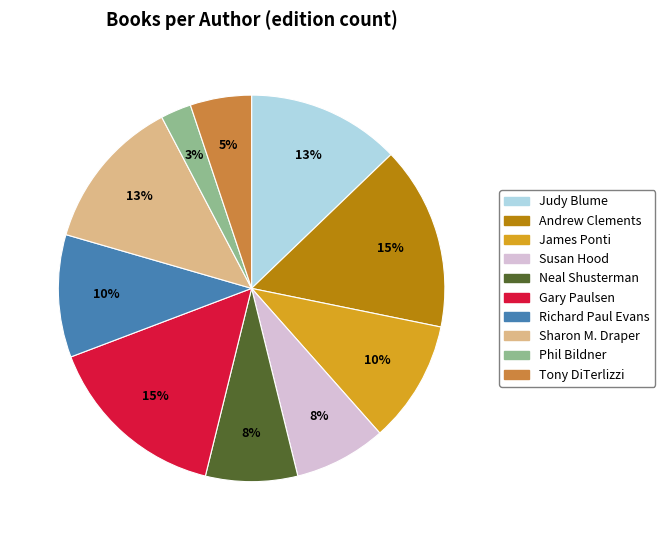

Does any single category account for the majority?

No